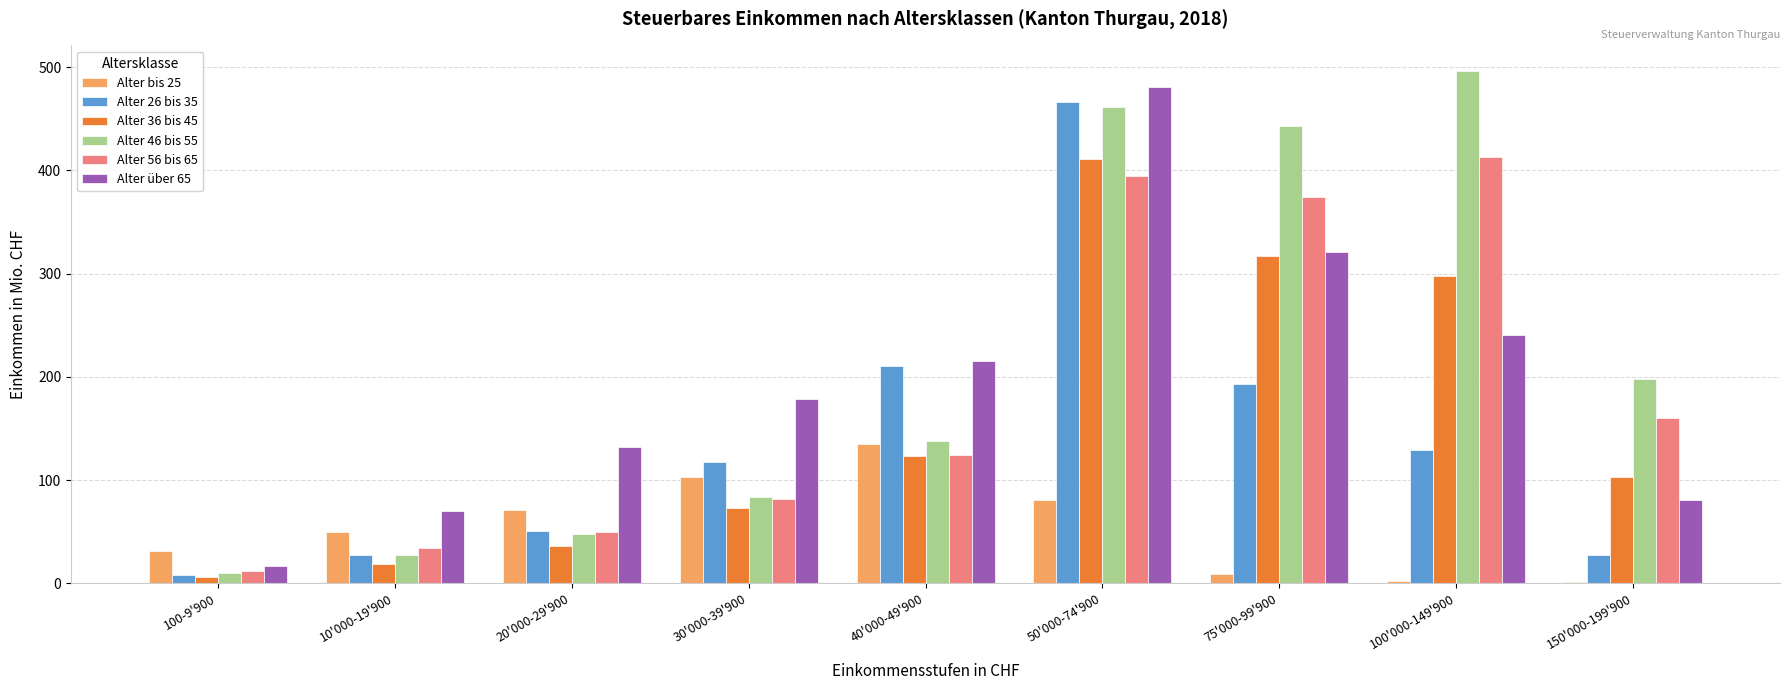

How many series are shown in this chart?

6